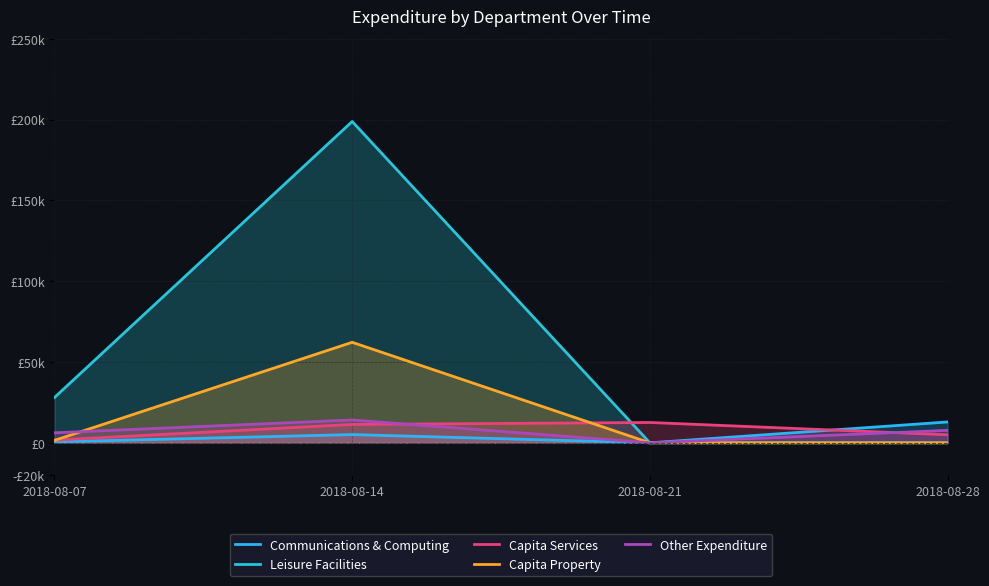

How many data points does each series have?

4